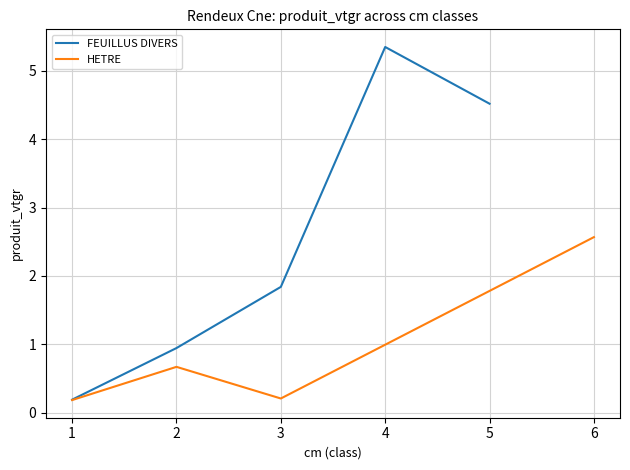

Does the chart have visible grid lines?

Yes